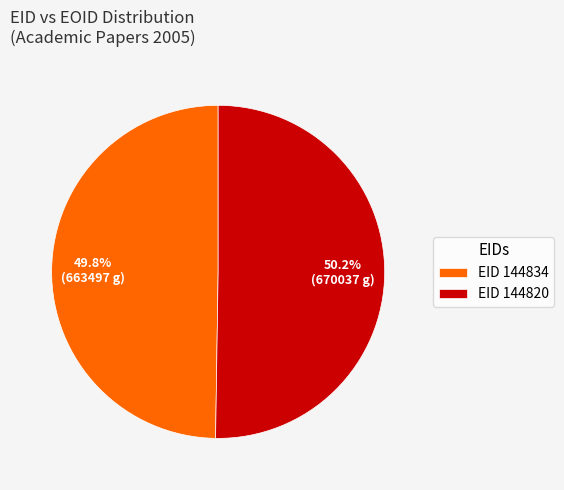

What is the ratio of the value at EID 144820 to the value at EID 144834?

1.0